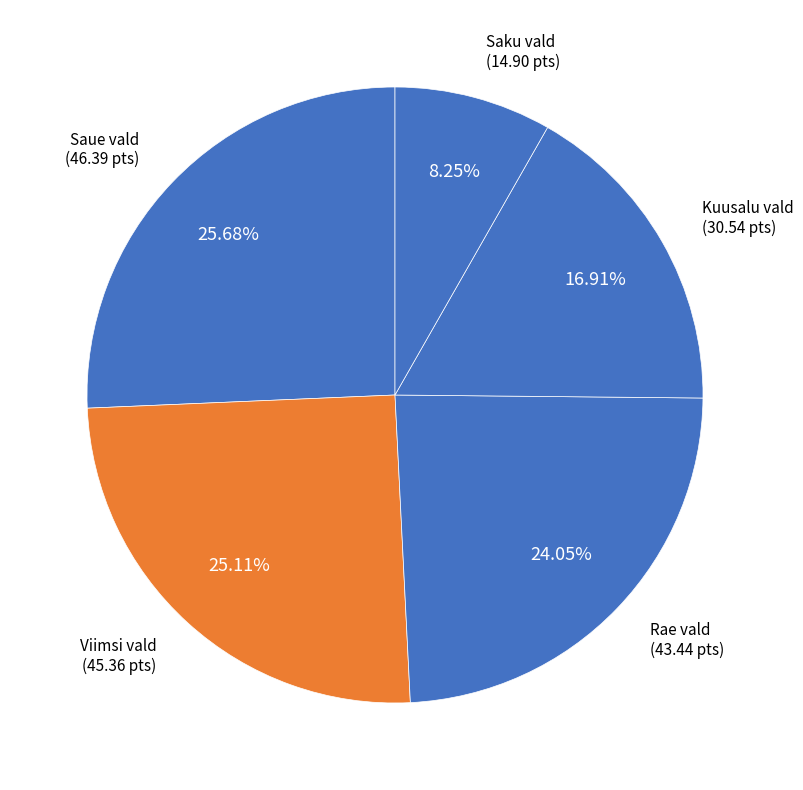

What is the total percentage of Kuusalu vald and Saue vald?

42.6%